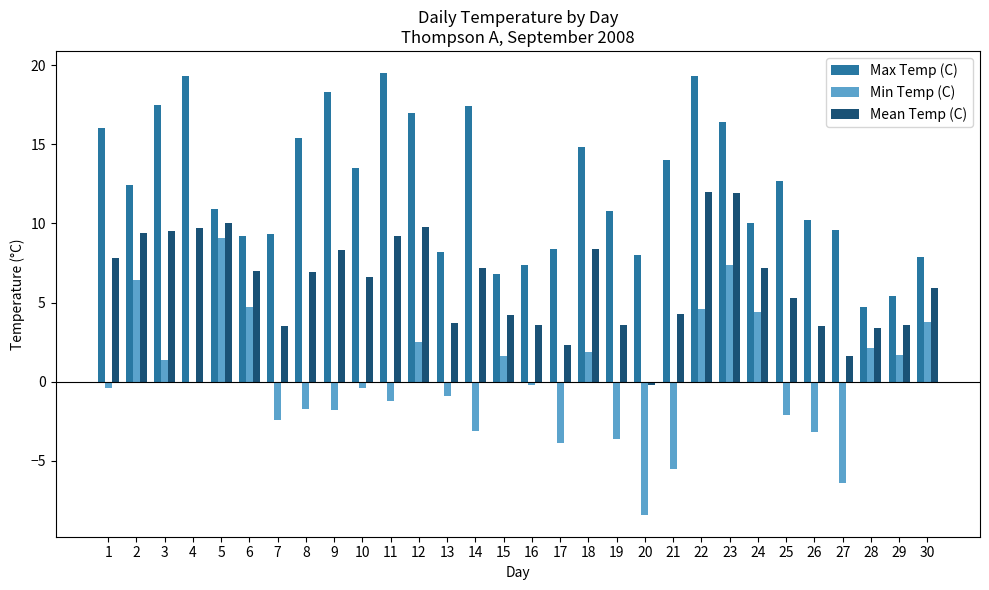

The value of Max Temp (C) at 26 is 10.2. True or false?

True